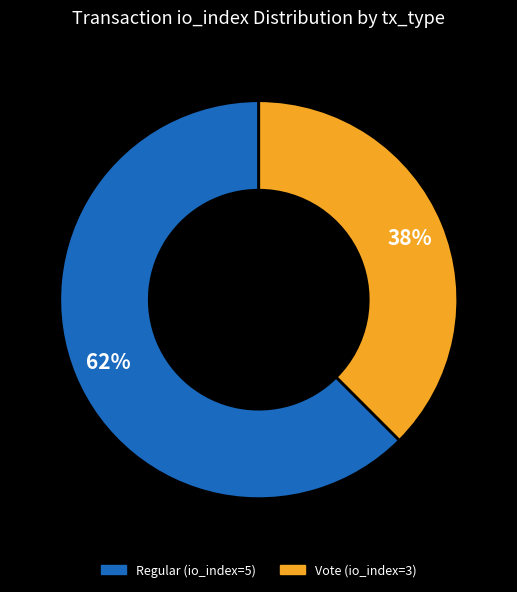

Count the number of slices in the pie.

2